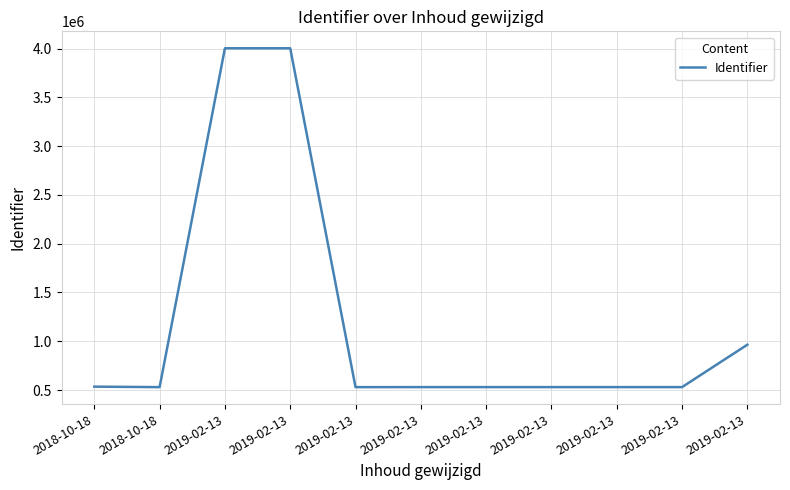

Does the chart display data point markers on the line(s)?

No